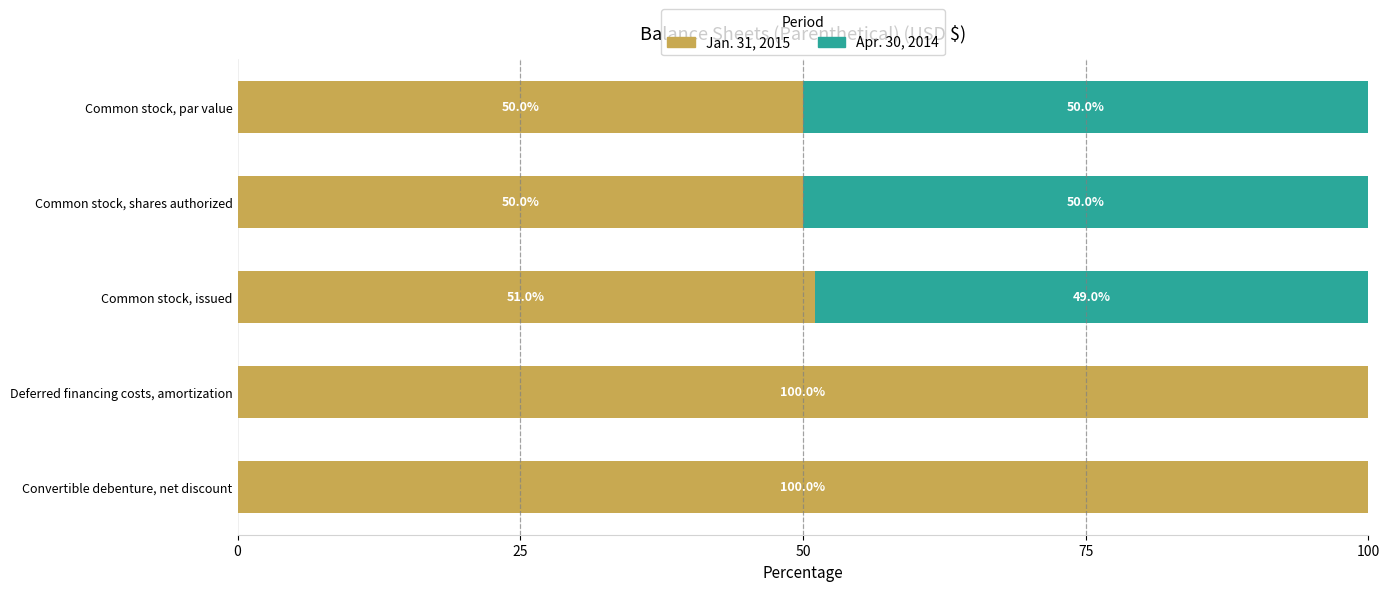

True or false: Jan. 31, 2015 has a value of 32.6 at Common stock, shares authorized.

False